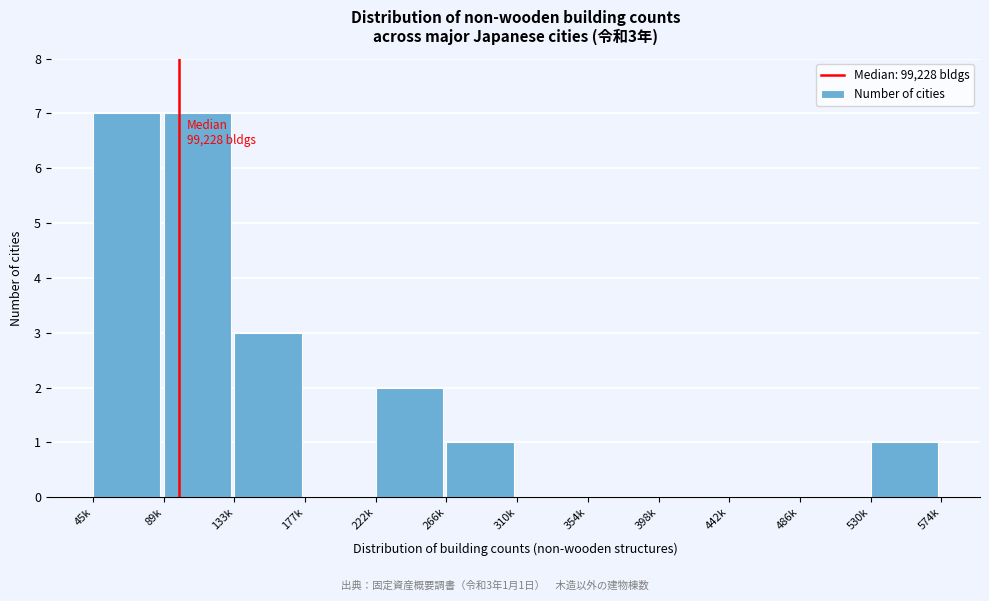

Reading left to right, transcribe all the data shown in this chart.

45k=7	89k=7	133k=3	177k=0	222k=2	266k=1	310k=0	354k=0	398k=0	442k=0	486k=0	530k=1